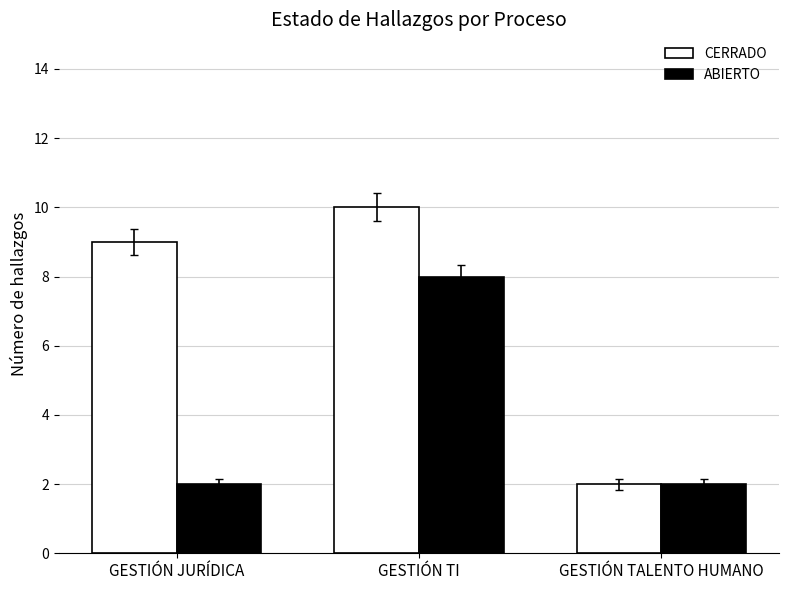

Which series changed the most between GESTIÓN TI and GESTIÓN TALENTO HUMANO?

CERRADO